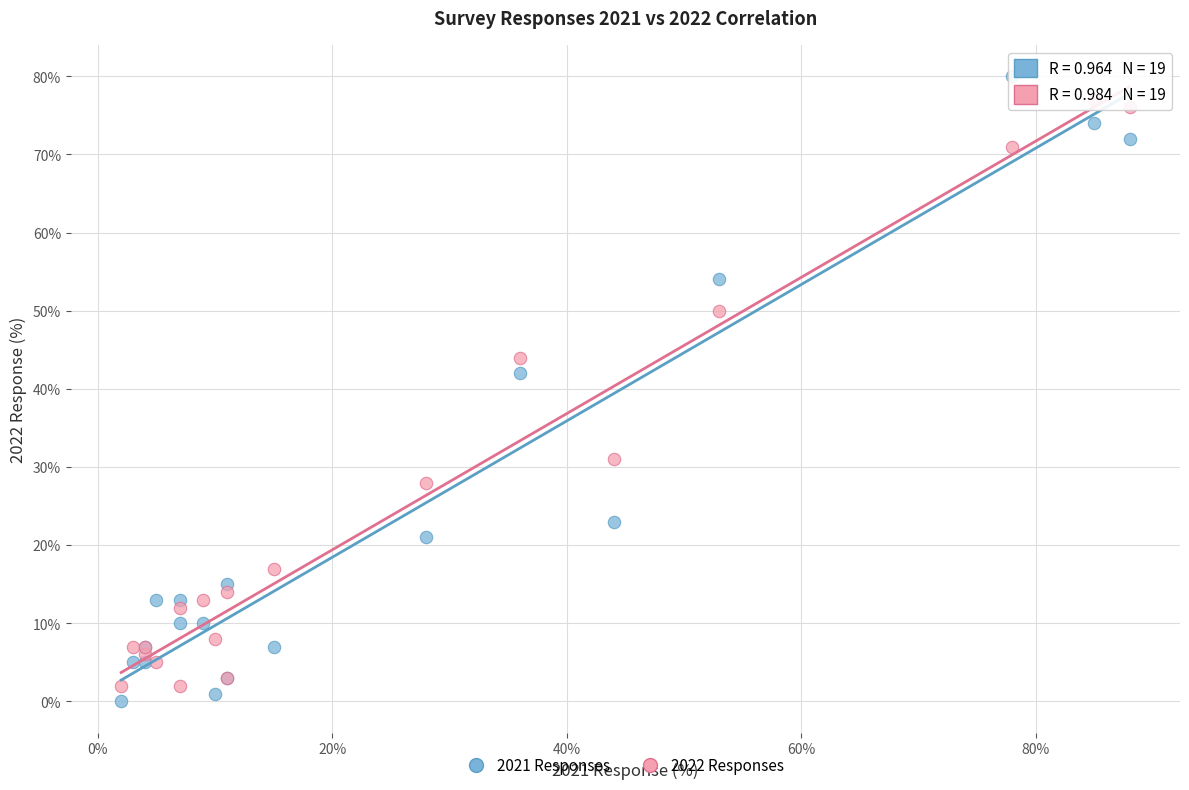

Across all series, what Y value is closest to 40?

42